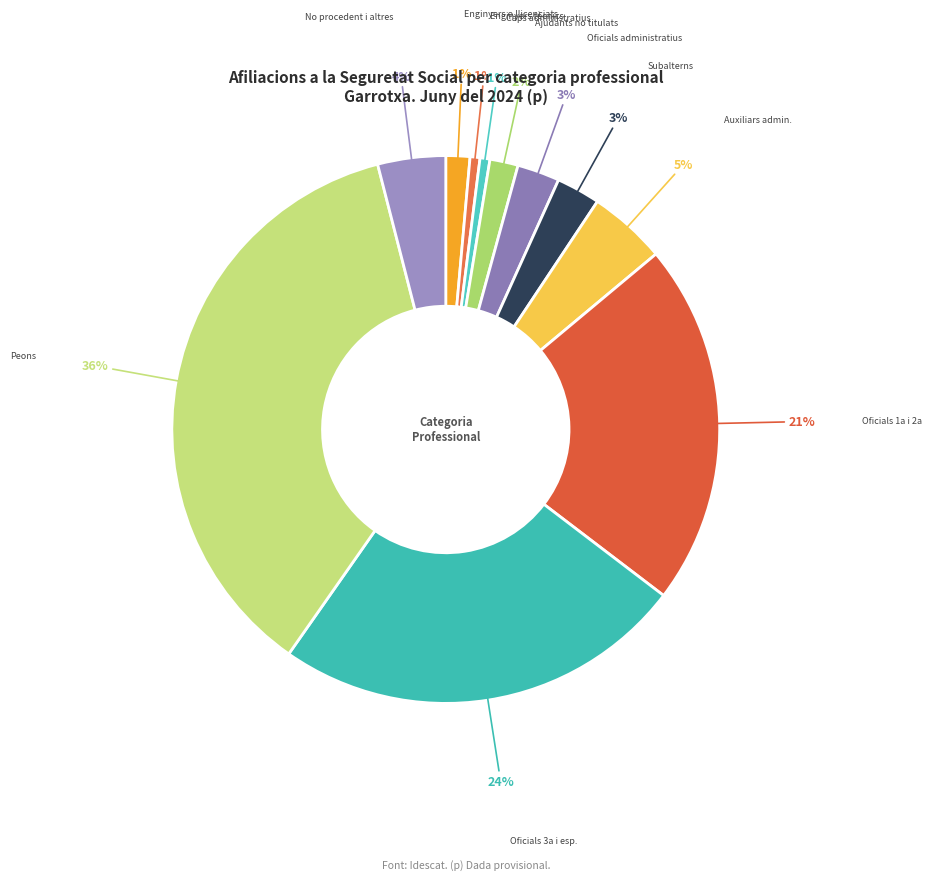

To the nearest percent, what is the combined percentage of Enginyers tècnics and Peons?

37%